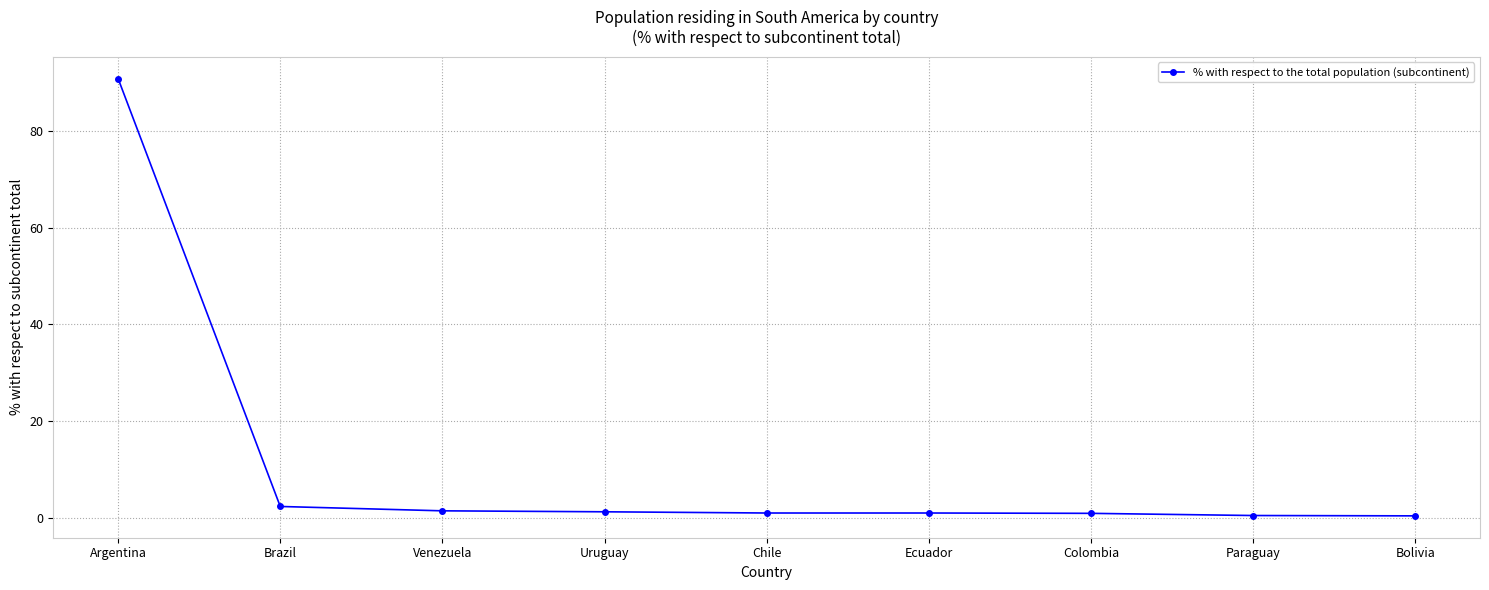

What is the sum of all values?

100.0